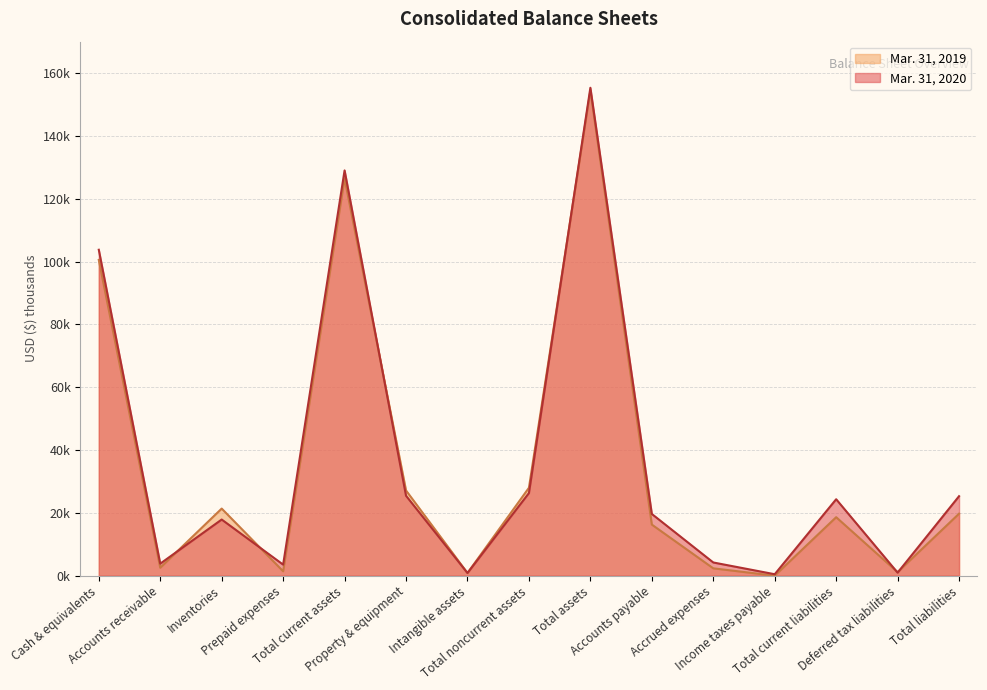

Read the Mar. 31, 2019 value at Property & equipment.

27136